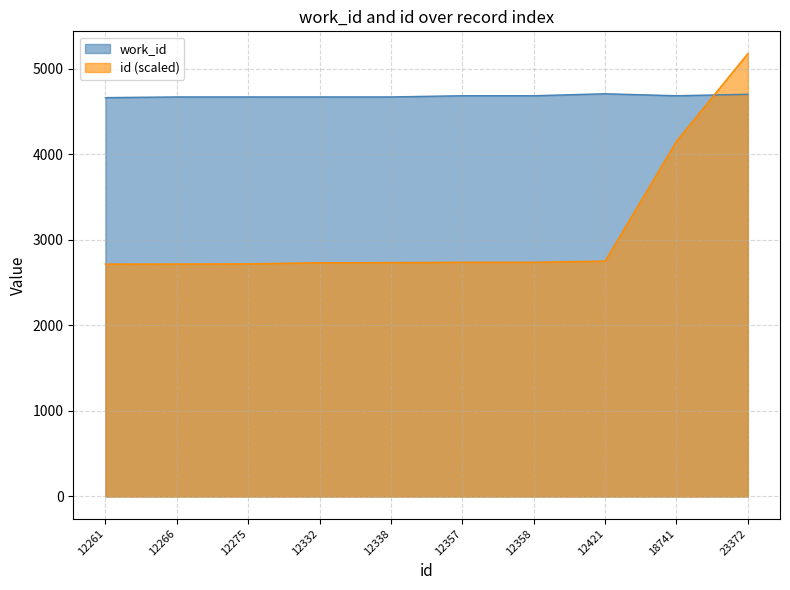

Reading left to right, transcribe all the data shown in this chart.

work_id: 12261=4663.0	12266=4671.0	12275=4671.0	12332=4671.0	12338=4671.0	12357=4685.0	12358=4685.0	12421=4708.0	18741=4685.0	23372=4702.0
id: 12261=2716.8	12266=2717.9	12275=2719.9	12332=2732.5	12338=2733.9	12357=2738.1	12358=2738.3	12421=2752.3	18741=4152.7	23372=5178.8